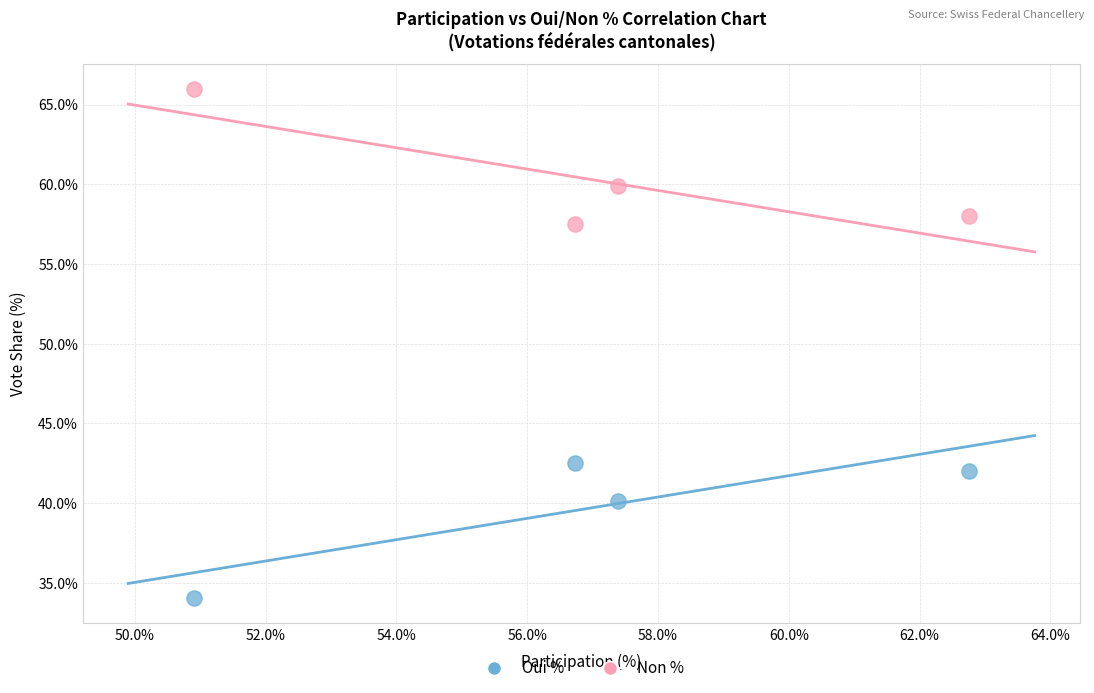

What are all the series names shown in the legend?

Oui %, Non %